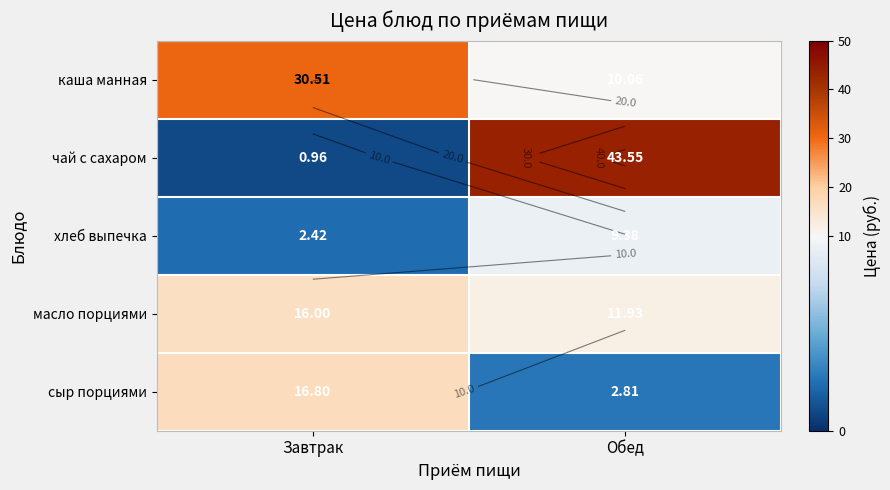

What is the sum of the каша манная values at Обед and Завтрак?

40.6